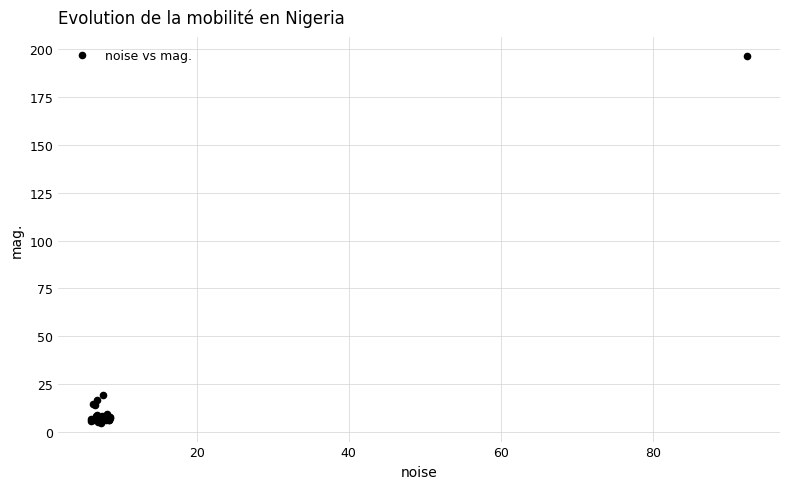

What Y value in the scatter plot is closest to 100?

19.2